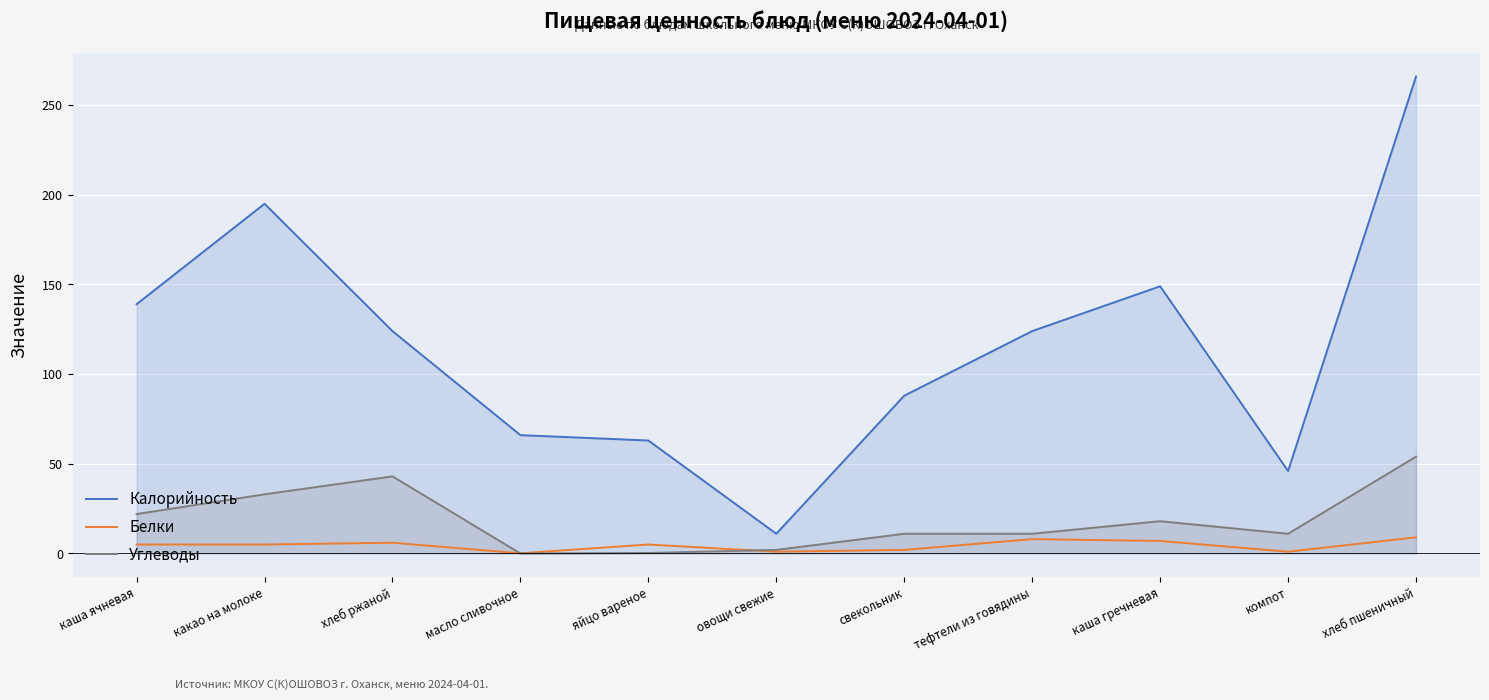

At how many categories does at least one series exceed 99?

6